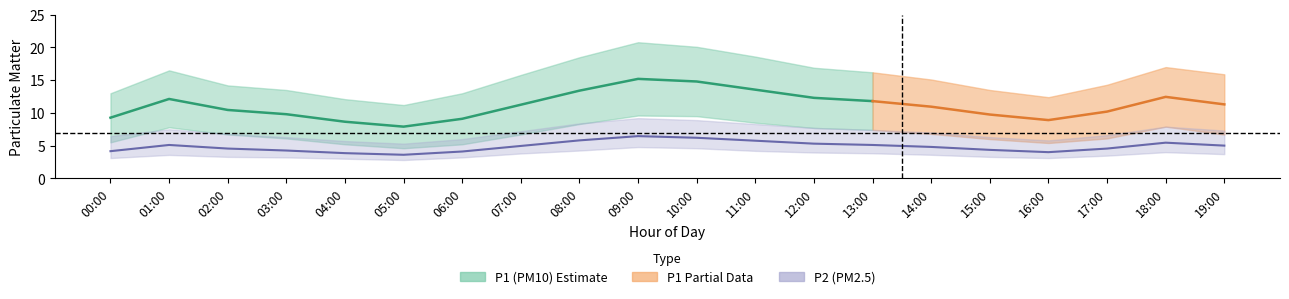

Reading left to right, extract all data points from this chart.

P1: 9.3	12.1	10.4	9.8	8.7	7.9	9.1	11.2	13.4	15.2	14.8	13.6	12.3	11.8	10.9	9.8	8.9	10.2	12.4	11.3
P1_upper: 13.0	16.5	14.2	13.5	12.1	11.2	13.0	15.8	18.5	20.8	20.1	18.6	16.9	16.2	15.1	13.5	12.4	14.3	17.0	15.9
P1_lower: 5.5	7.8	6.7	6.1	5.2	4.6	5.2	6.7	8.3	9.6	9.5	8.5	7.7	7.4	6.8	6.0	5.4	6.1	7.9	6.7
P2: 4.2	5.1	4.5	4.2	3.9	3.6	4.1	5.0	5.8	6.5	6.2	5.8	5.3	5.1	4.8	4.3	4.0	4.5	5.5	5.0
P2_upper: 6.5	7.5	6.8	6.3	5.7	5.3	6.0	7.2	8.4	9.2	8.9	8.3	7.7	7.4	7.0	6.3	5.8	6.6	7.9	7.3
P2_lower: 3.1	3.6	3.3	3.2	3.0	2.8	3.2	3.8	4.2	4.8	4.6	4.2	4.0	3.8	3.6	3.3	3.1	3.5	4.0	3.7